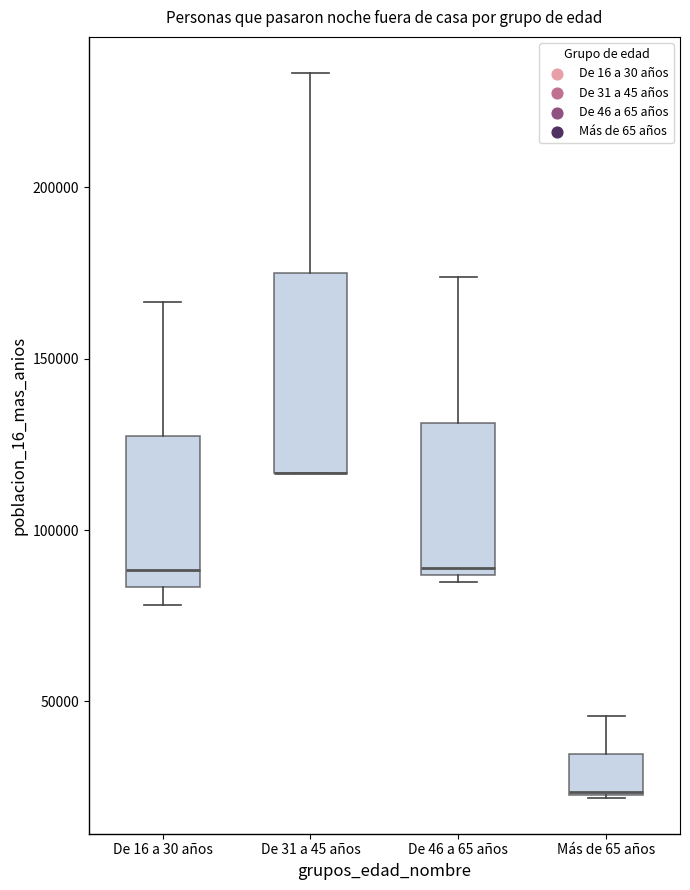

Comparing the boxes themselves (not the whiskers), which one is the tallest?

De 31 a 45 años